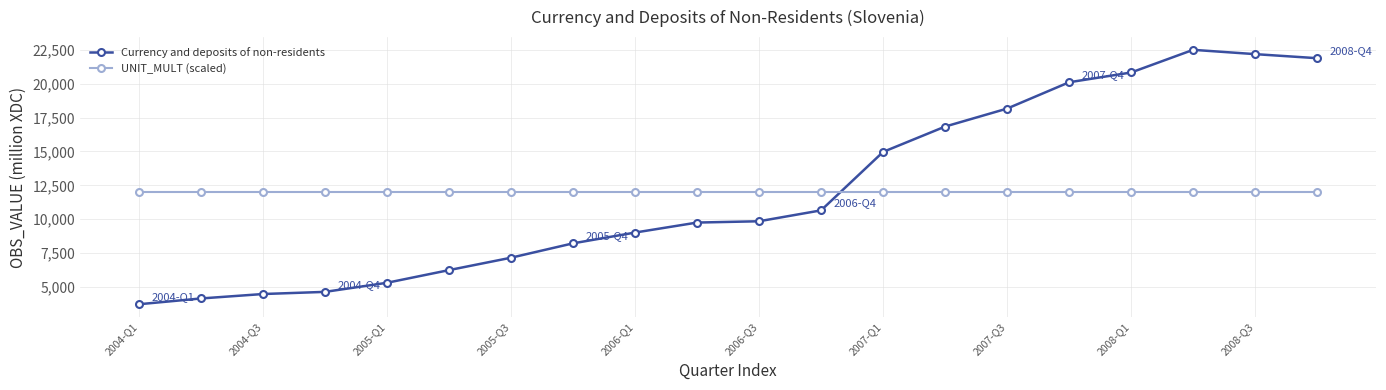

Which series has the largest range (max minus min)?

Currency and deposits of non-residents